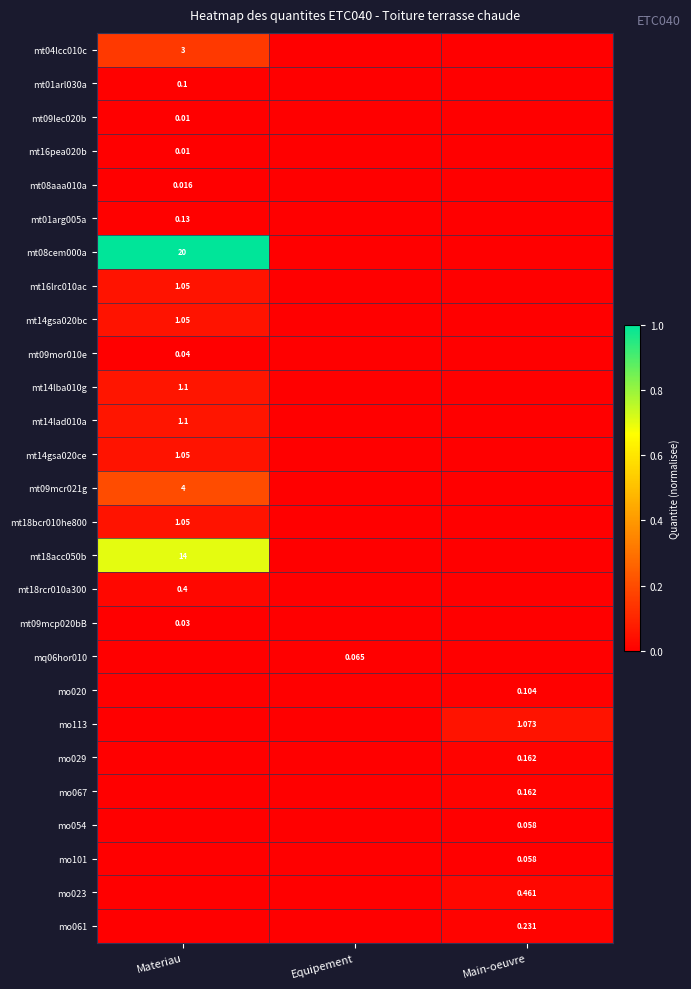

At which label is mt01arl030a closest to 0?

Equipement